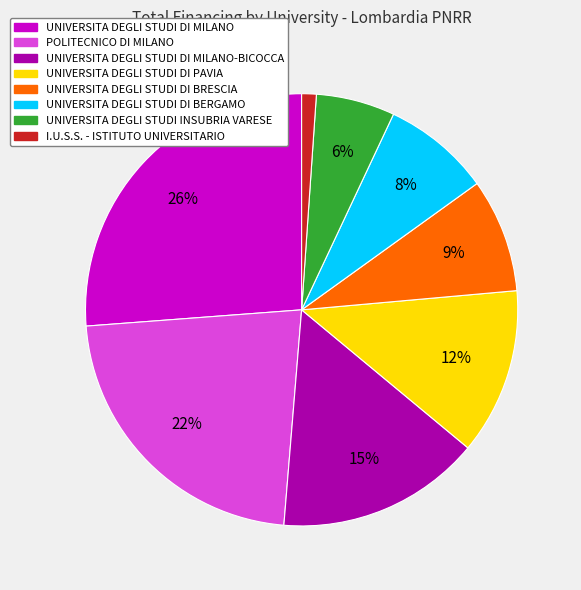

To the nearest percent, what is the average slice percentage?

12%